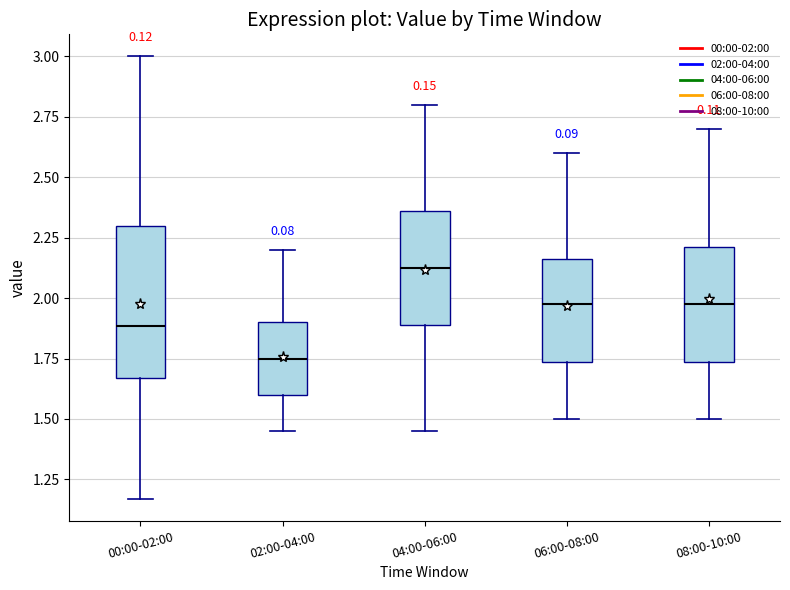

Where does the median line of the box for 02:00-04:00 sit on the y-axis? The values are not printed on the chart, so give them approximately, as read against the axis.

1.75